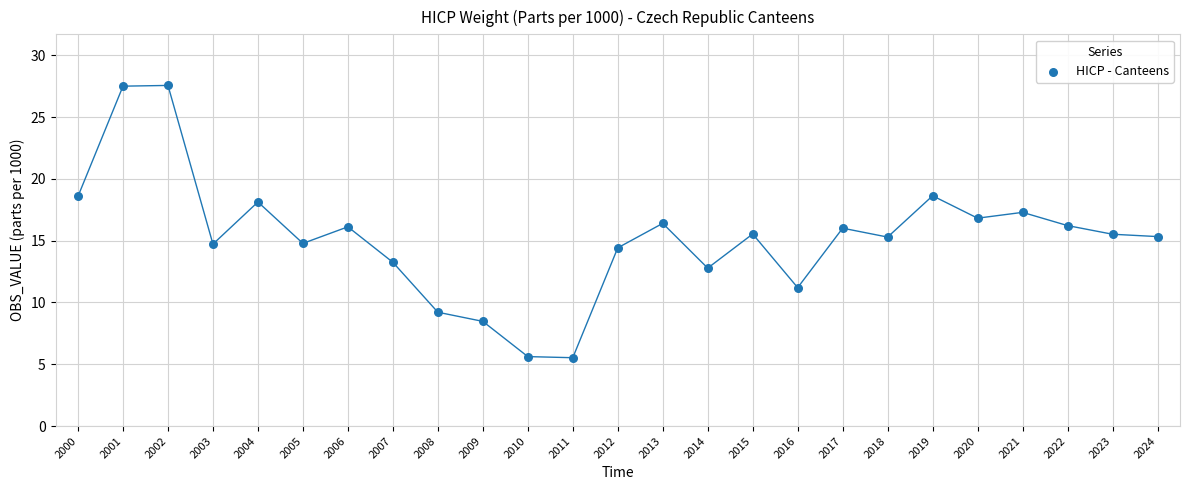

What is the range of X values (max minus min)?

24.0